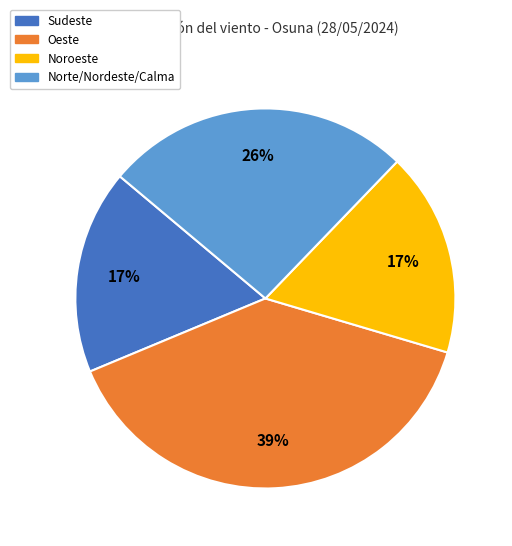

Does any single category account for the majority?

No